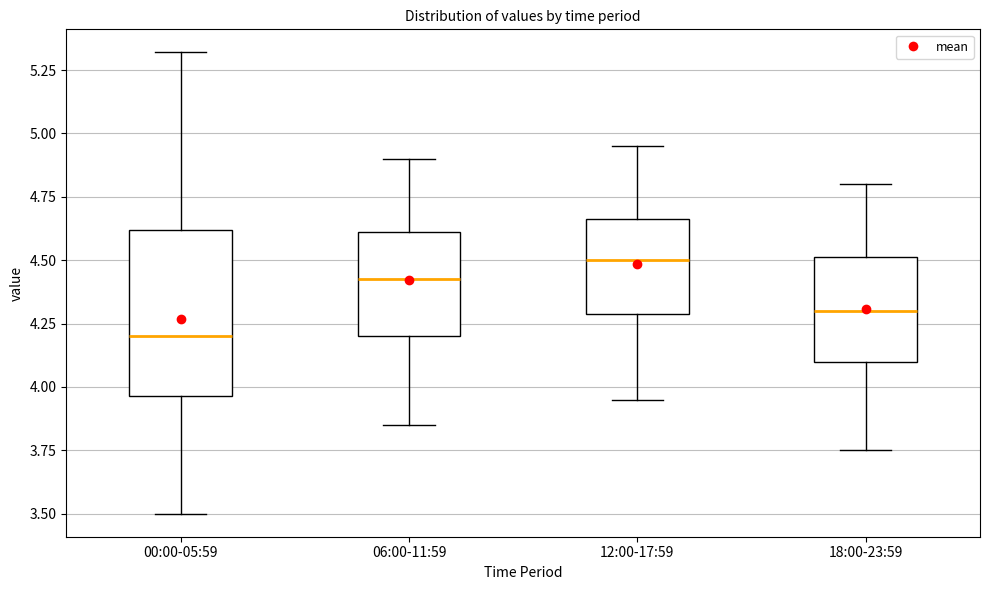

Reading left to right, read every box against the y-axis: the position of its median line, the range the box covers, and the ends of its whiskers. The values are not printed on the chart, so give them approximately, as read against the axis.

00:00-05:59: median 4.20, box 3.95 to 4.60, whiskers 3.50 to 5.30
06:00-11:59: median 4.45, box 4.20 to 4.60, whiskers 3.85 to 4.90
12:00-17:59: median 4.50, box 4.30 to 4.65, whiskers 3.95 to 4.95
18:00-23:59: median 4.30, box 4.10 to 4.50, whiskers 3.75 to 4.80